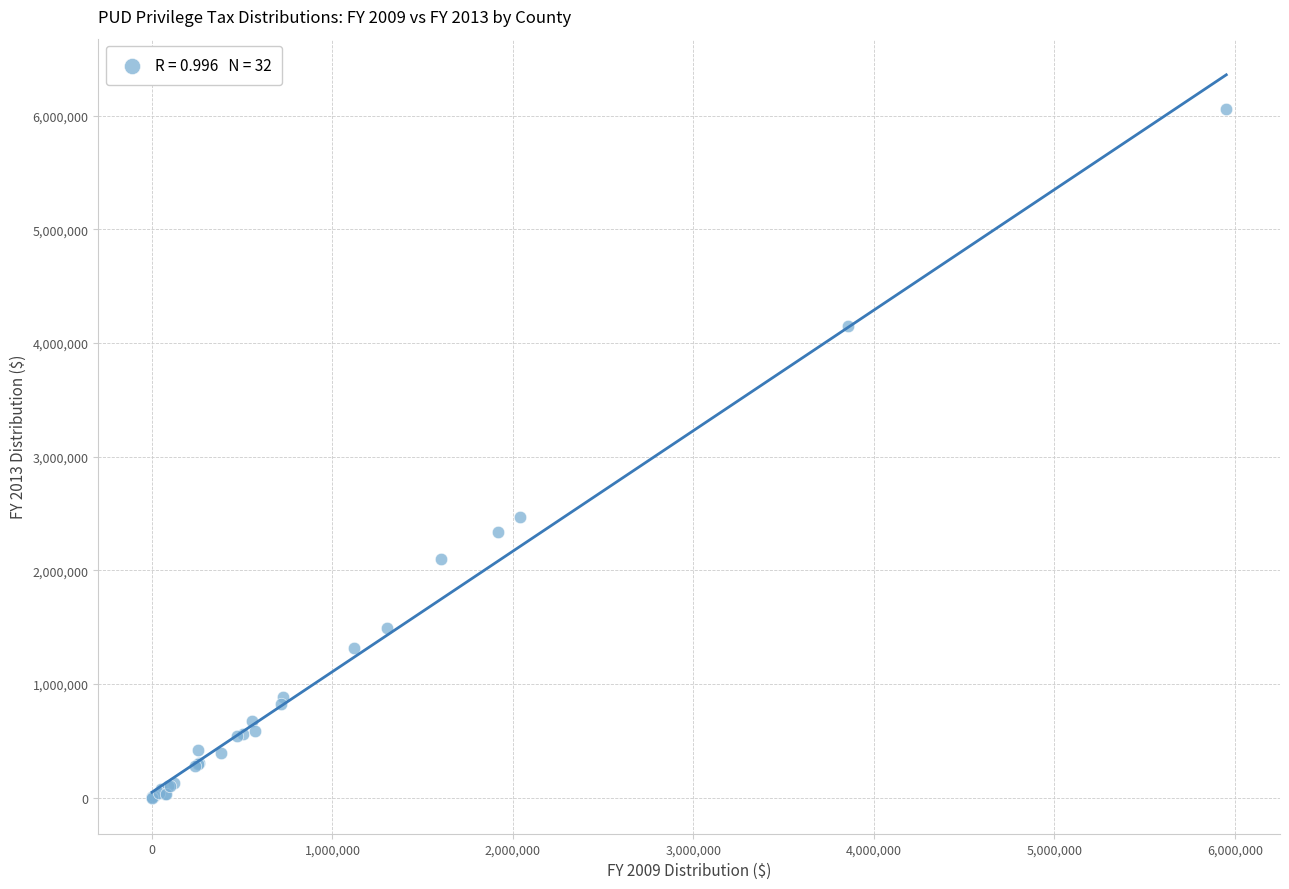

What Y value in the scatter plot is closest to 3027350?

2472324.4